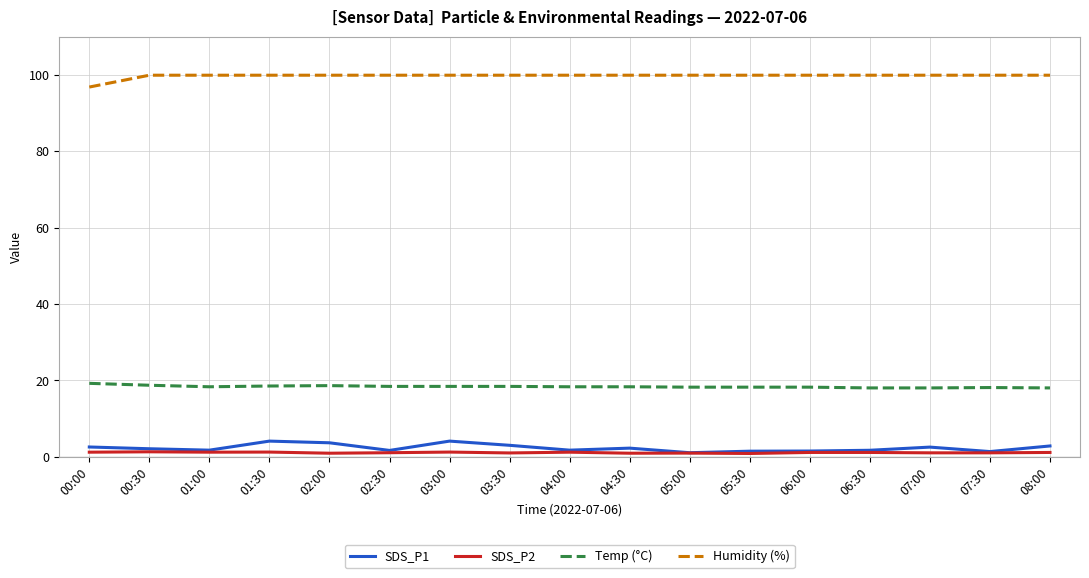

What is the difference between the second highest and minimum values in the SDS_P1 series?

3.0